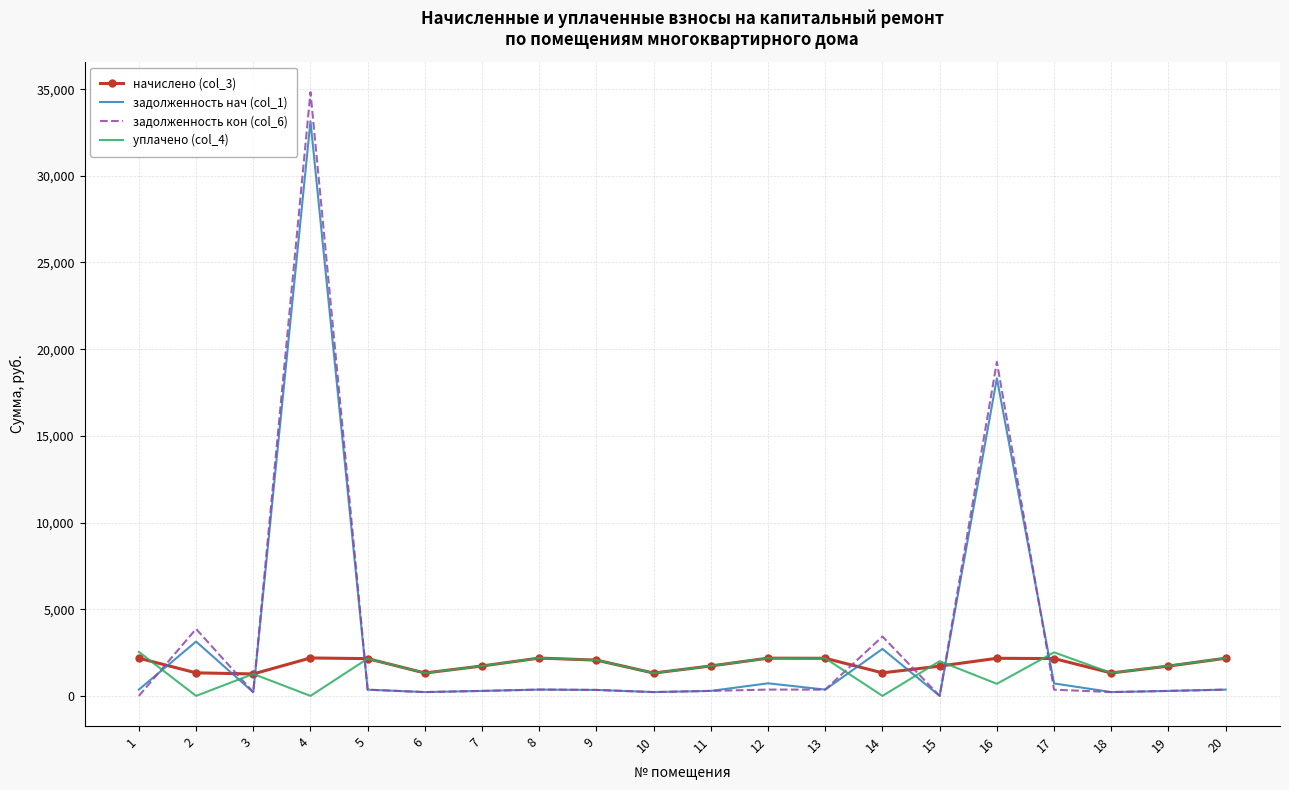

Between which two adjacent categories do задолженность нач (col_1) and уплачено (col_4) first intersect?

1 and 2